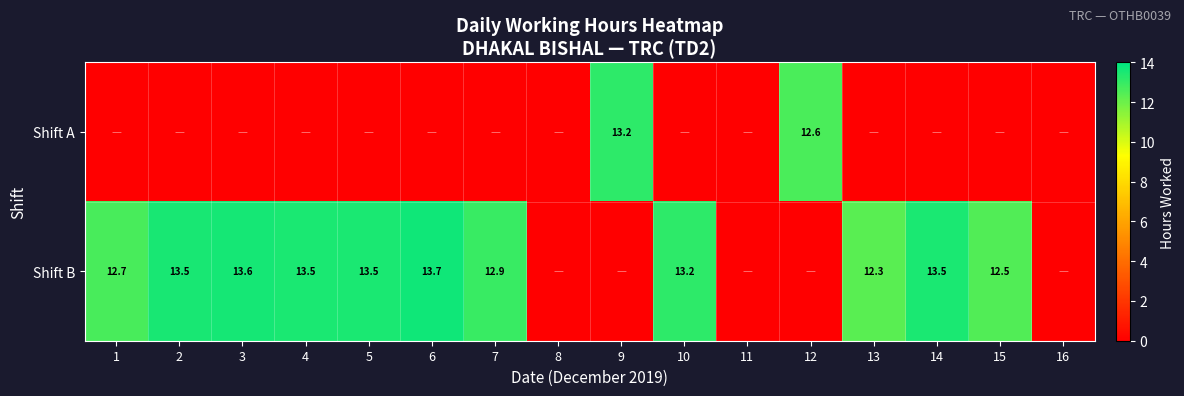

What is the sum of the Shift B values at 13 and 2?

25.8